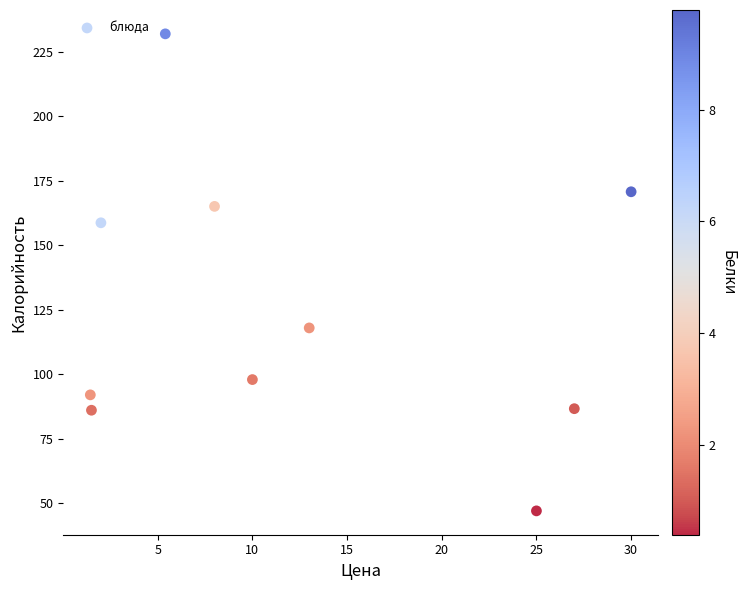

What is the range of X values (max minus min)?

28.6